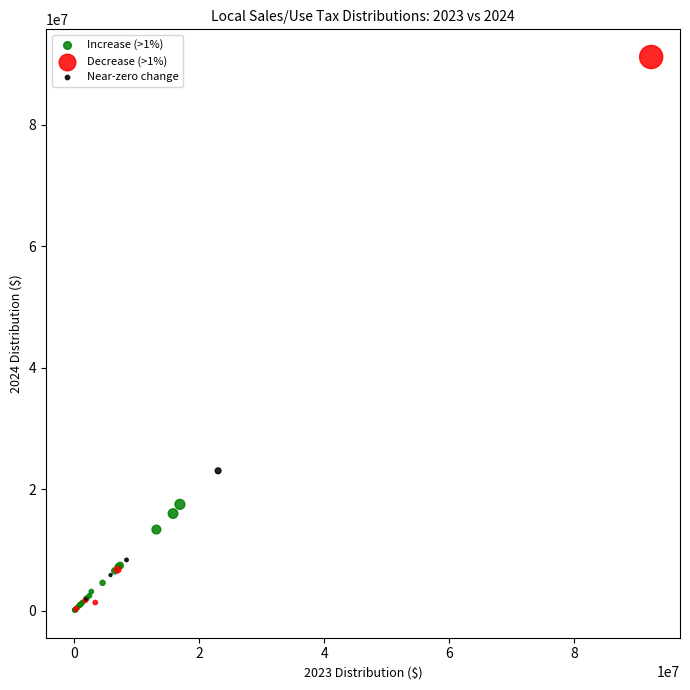

Which series has the widest spread of Y values?

Decrease (>1%)